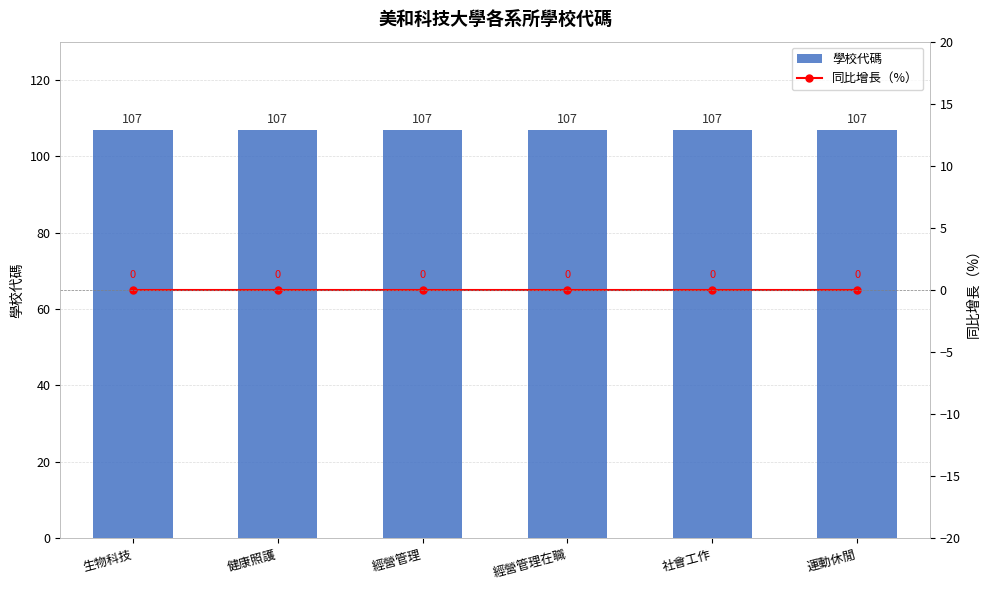

What is the difference between the highest and lowest values at 經營管理?

107